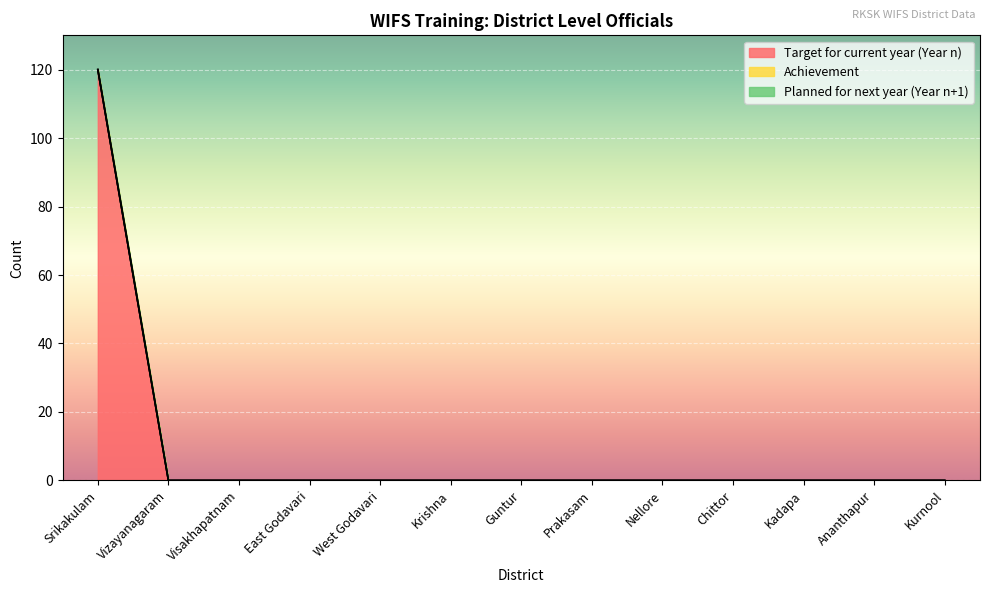

True or false: Target for current year (Year n) and Achievement intersect in this chart.

False